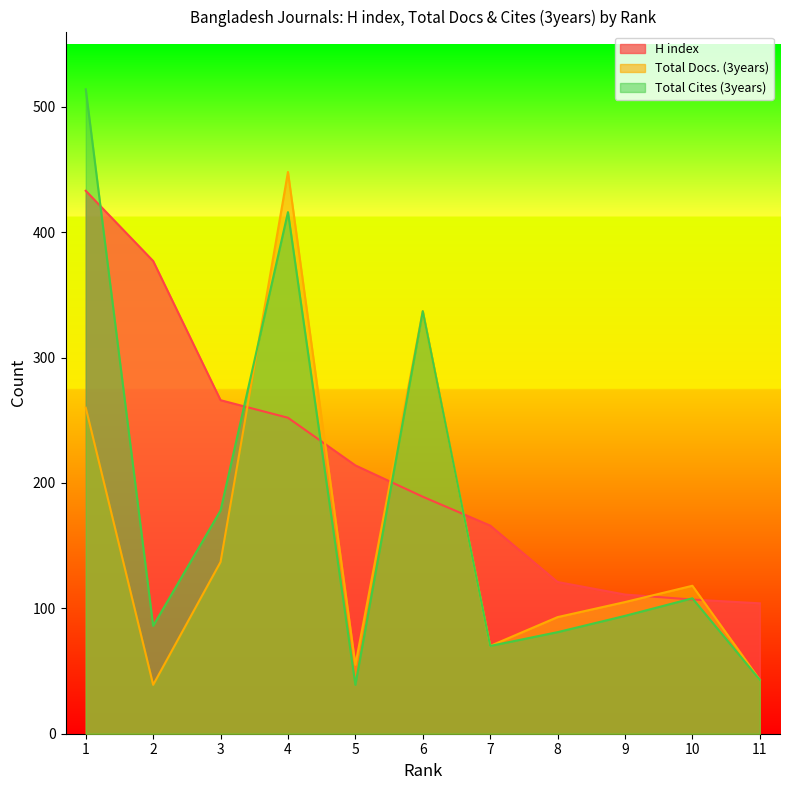

Which series has the largest total across all categories?

H index